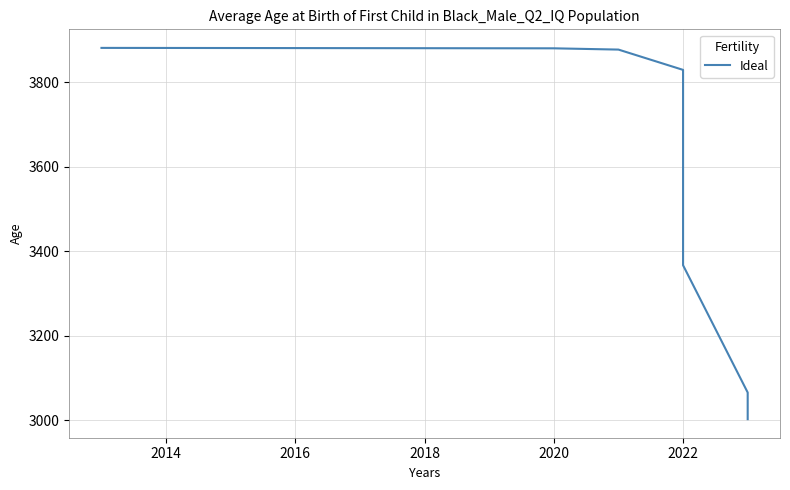

What is the minimum value shown in the chart?

3003